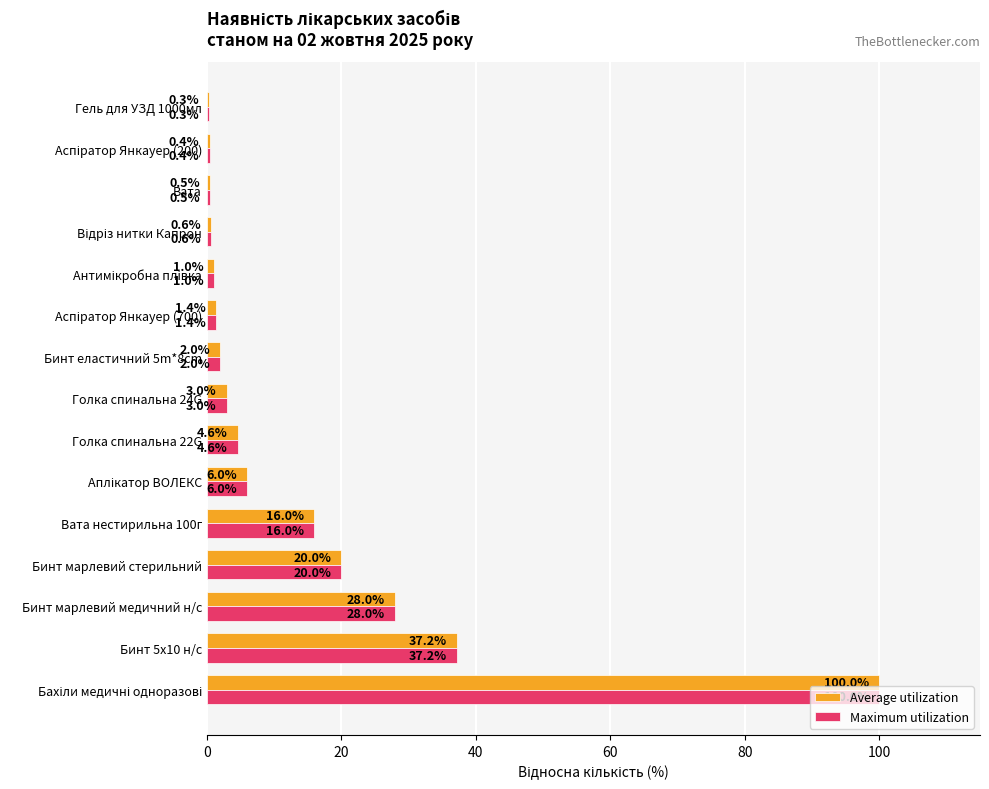

At which label is Maximum utilization closest to 50?

Бинт 5х10 н/с